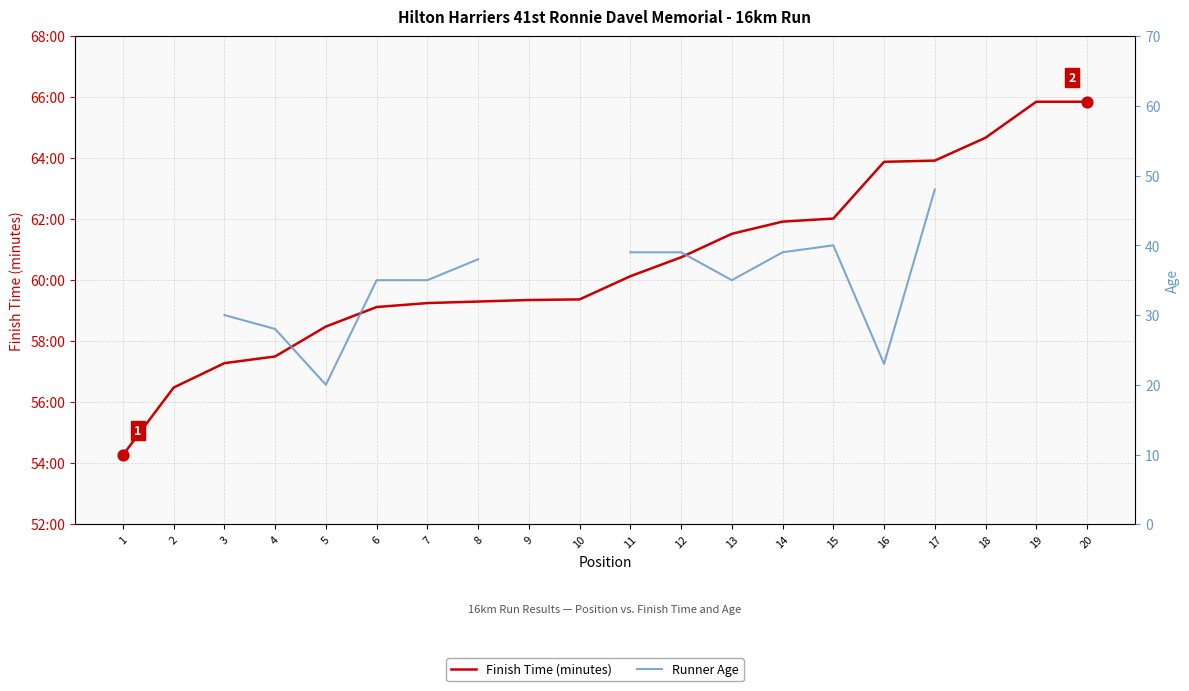

At which category is the sum across all series the highest?

17